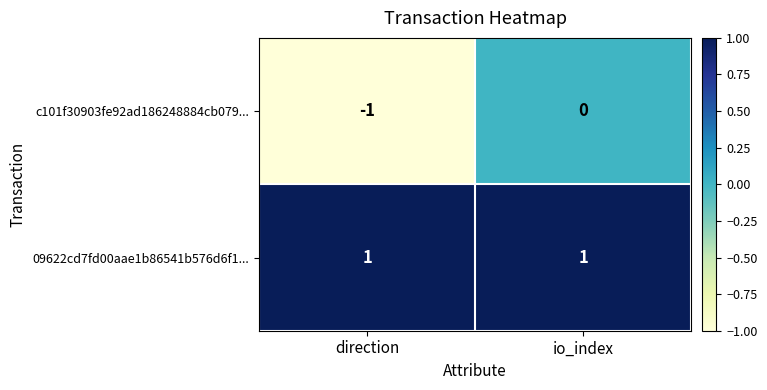

Reading left to right, transcribe all the data shown in this chart.

c101f30903fe92ad186248884cb079...: -1	0
09622cd7fd00aae1b86541b576d6f1...: 1	1